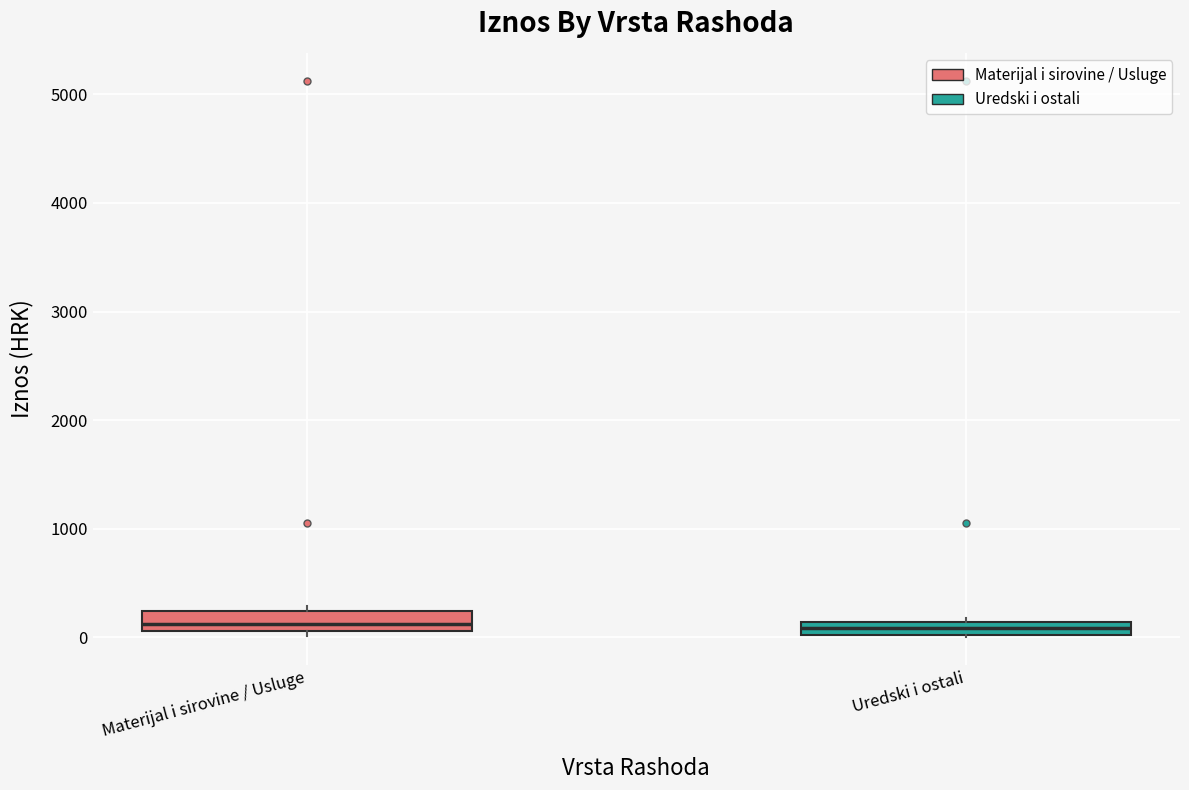

Where is the lower edge of the box for Uredski i ostali on the y-axis? The values are not printed on the chart, so give them approximately, as read against the axis.

0